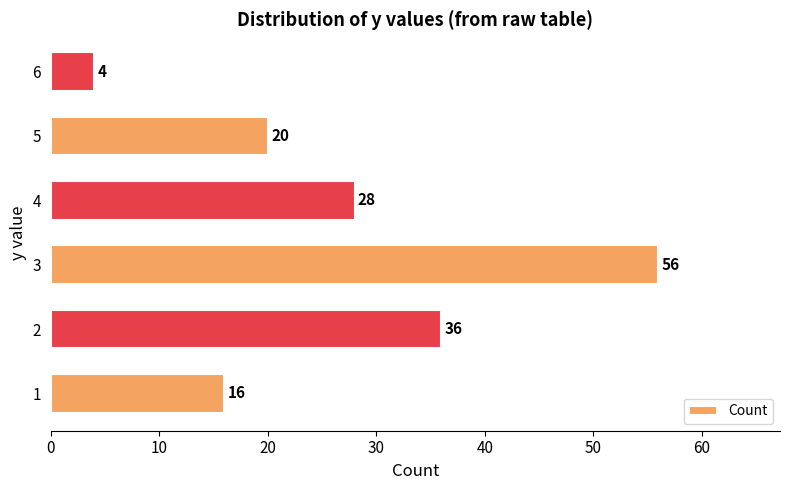

Which category has the lowest value across all series?

6